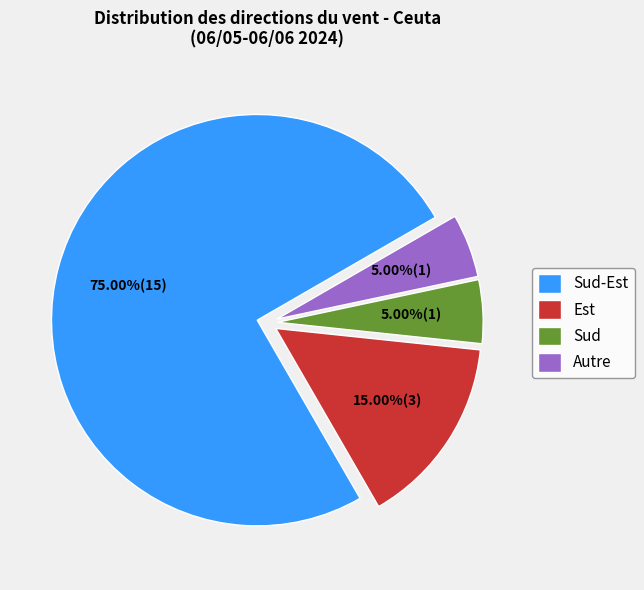

Do Autre and Est together represent more than half of the pie?

No